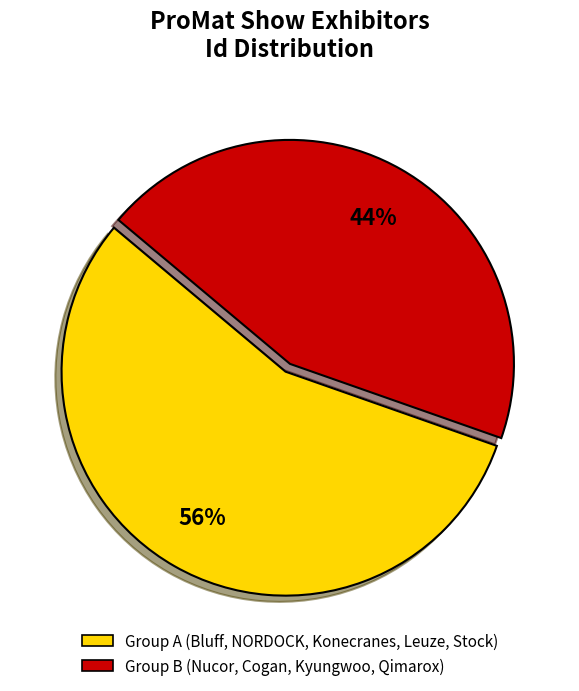

To the nearest percent, what is the average slice percentage?

50%